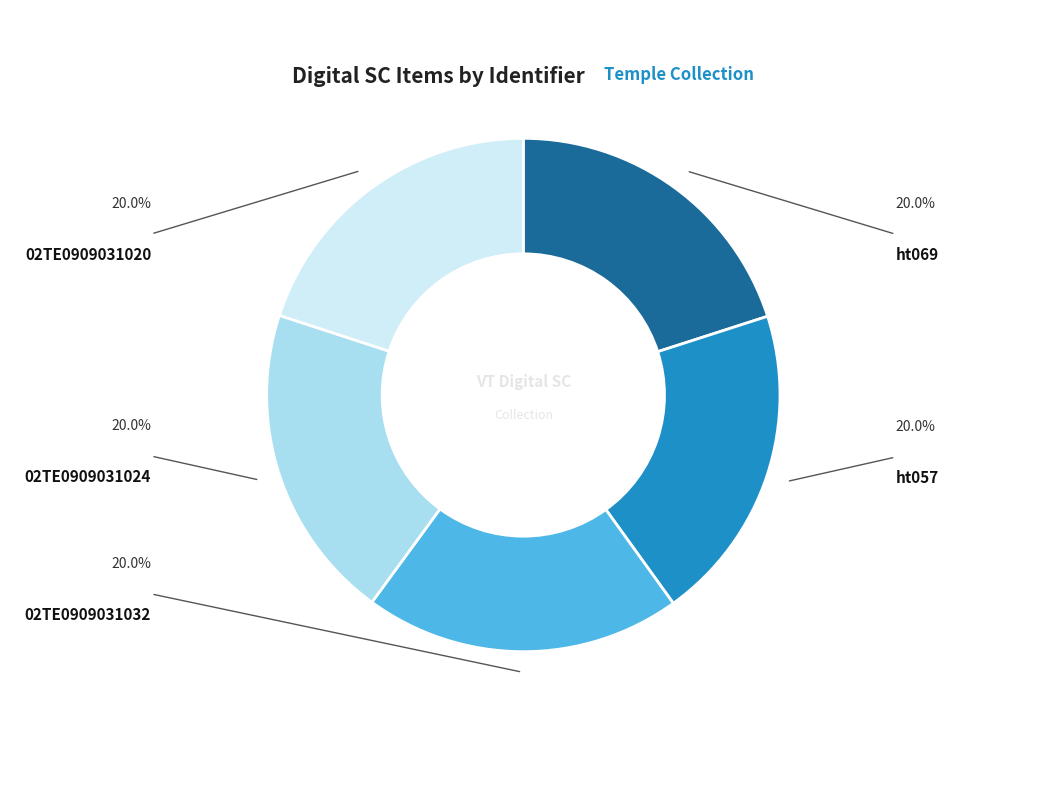

Is it true that 02TE0909031024 is 20% of the pie?

True